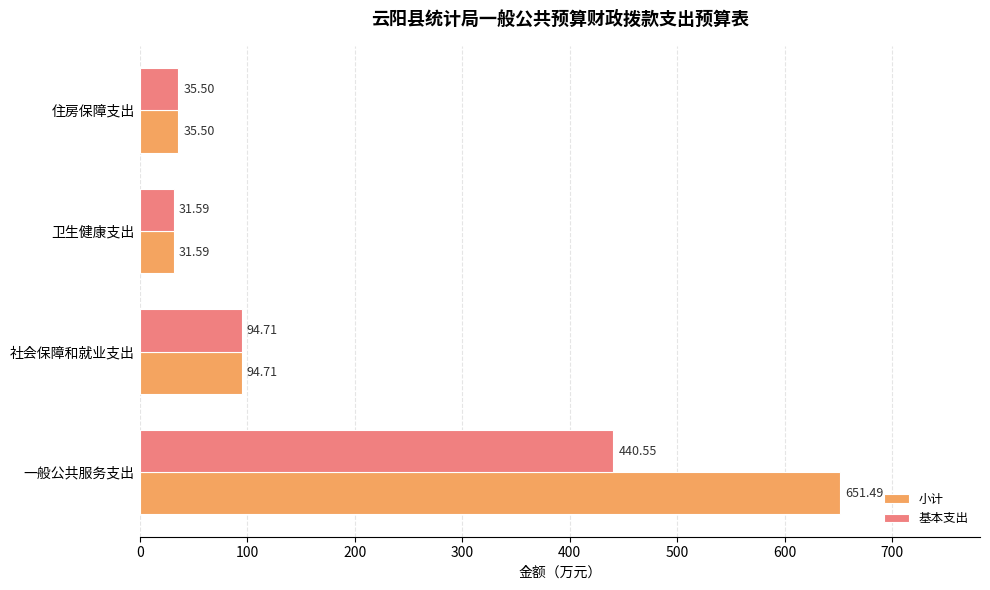

Which series changed the most between 一般公共服务支出 and 卫生健康支出?

小计